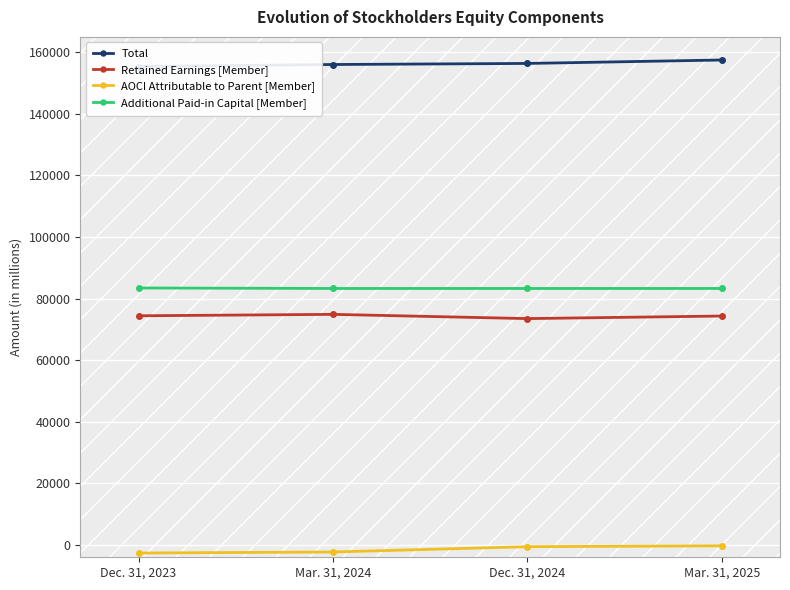

True or false: AOCI Attributable to Parent [Member] and Retained Earnings [Member] cross at least once.

False